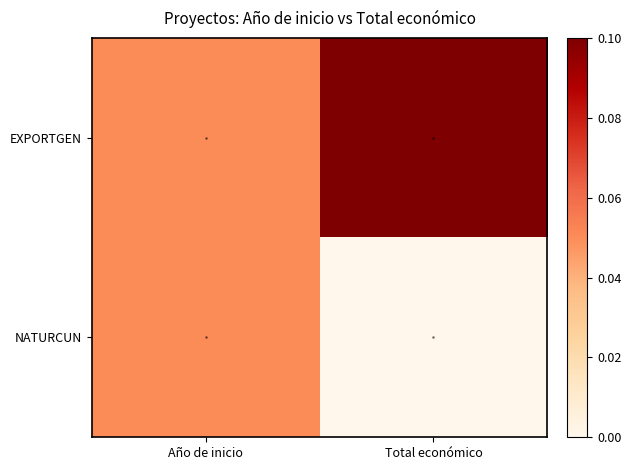

Between Año de inicio and Total económico, which series saw the biggest shift?

EXPORTGEN